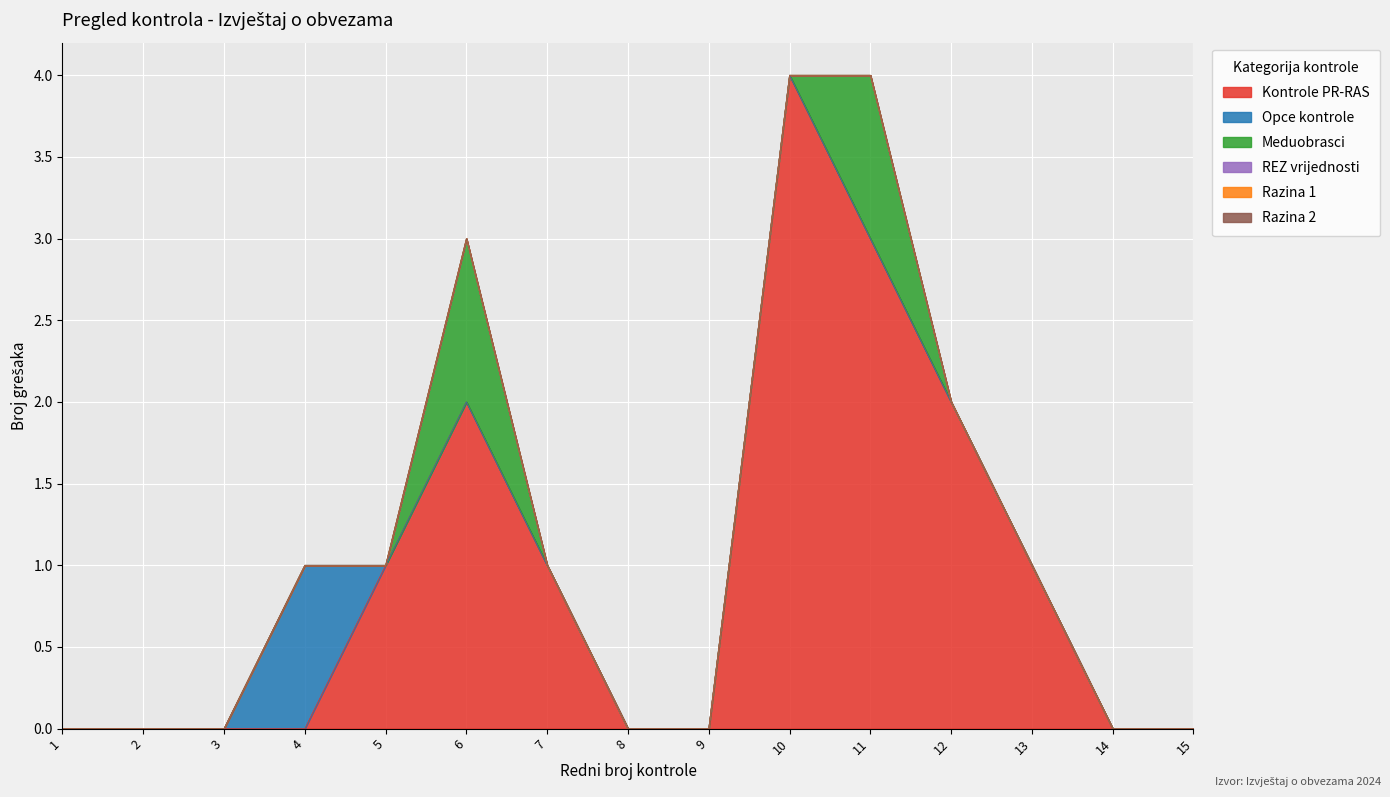

Does the chart display data point markers on the line(s)?

No